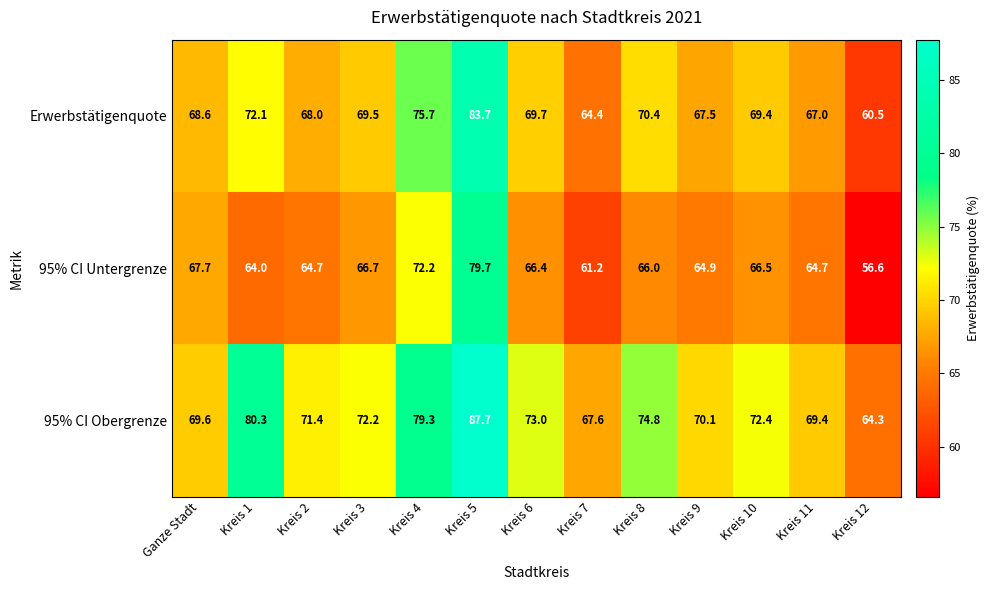

At which label does 95% CI Untergrenze first exceed 66?

Ganze Stadt